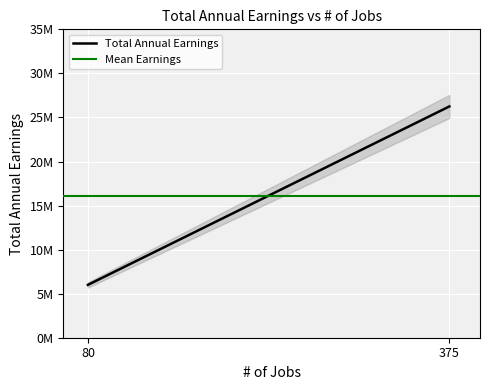

Reading left to right, list all the values displayed in this chart.

Total Annual Earnings: 80=6000000	375=26250000
Mean Earnings: 80=16125000	375=16125000